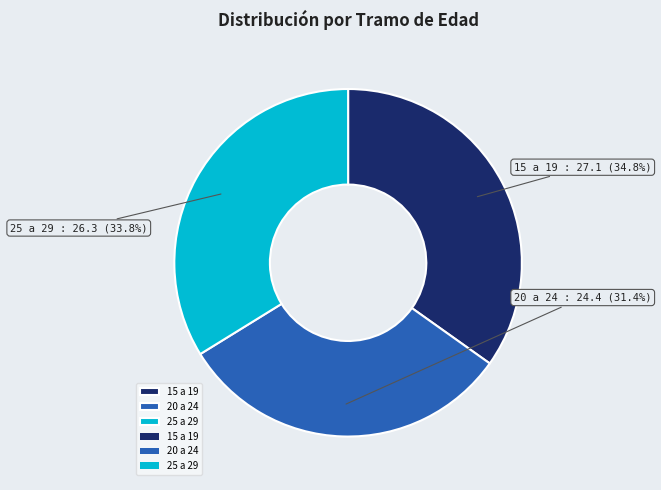

How many slices are in this pie chart?

3